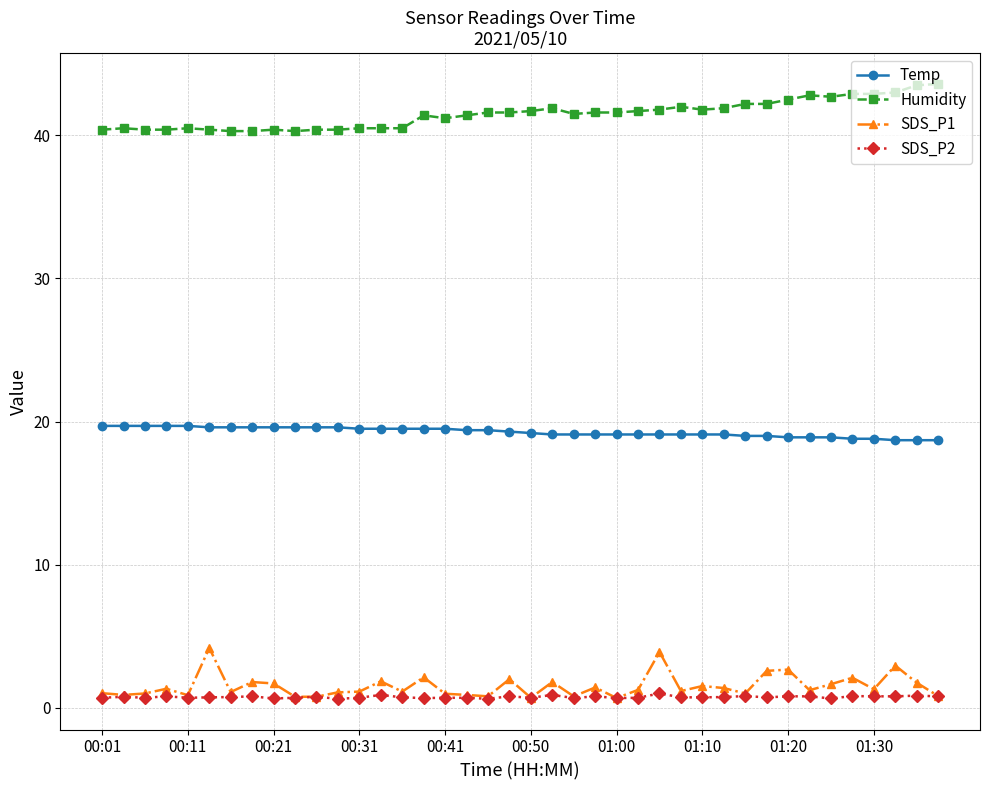

True or false: SDS_P1 and Temp intersect in this chart.

False